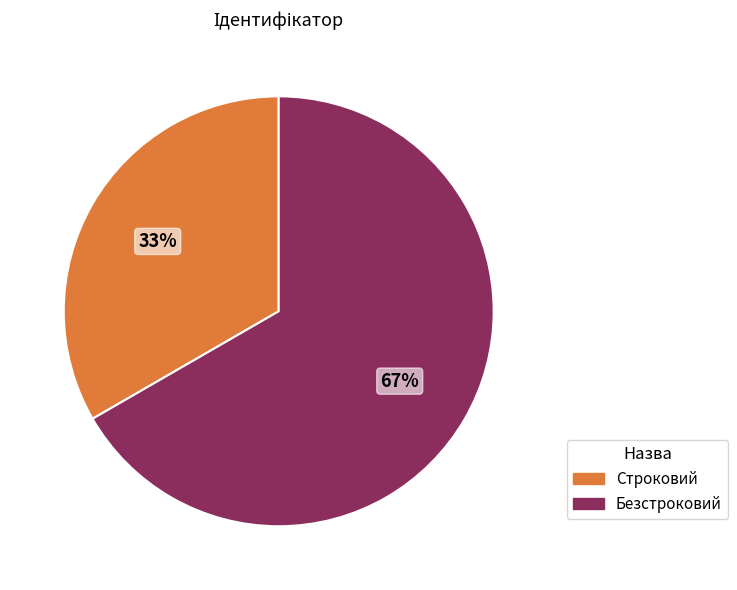

What percentage is the Безстроковий slice, to the nearest percent?

67%